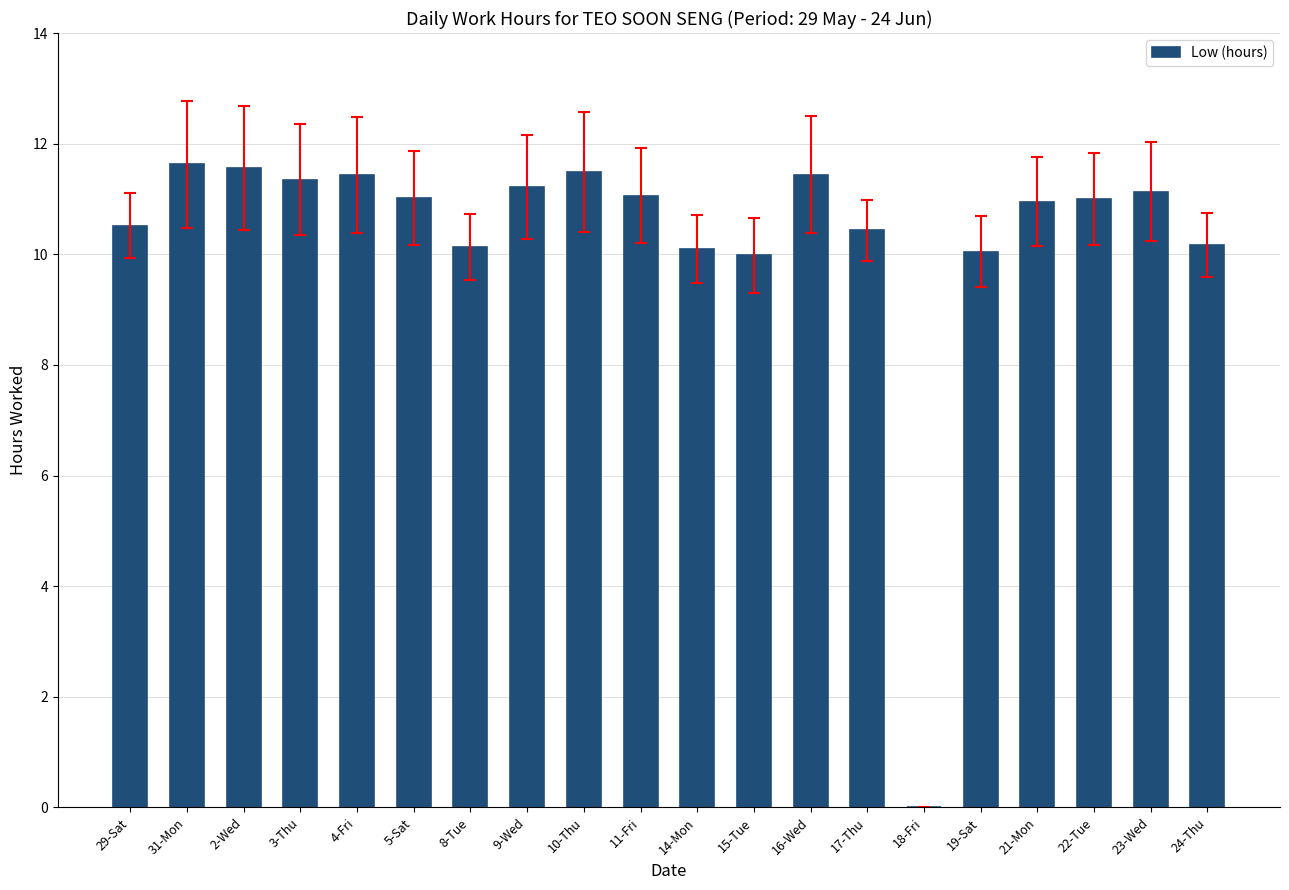

True or false: the data shows 10.1 at 19-Sat.

True